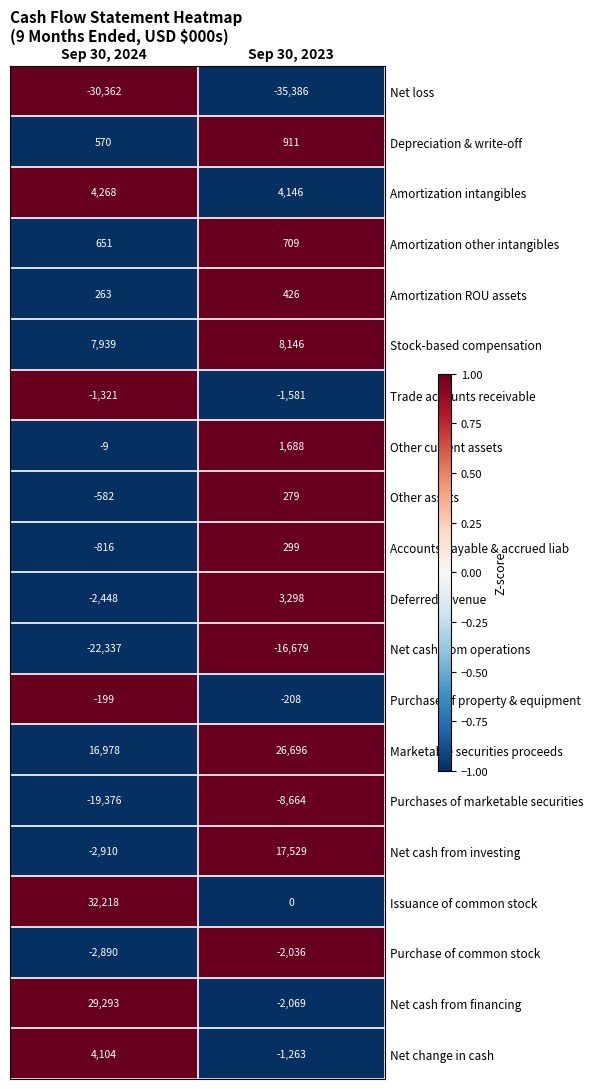

What is the sum of the Deferred revenue values at Sep 30, 2024 and Sep 30, 2023?

850